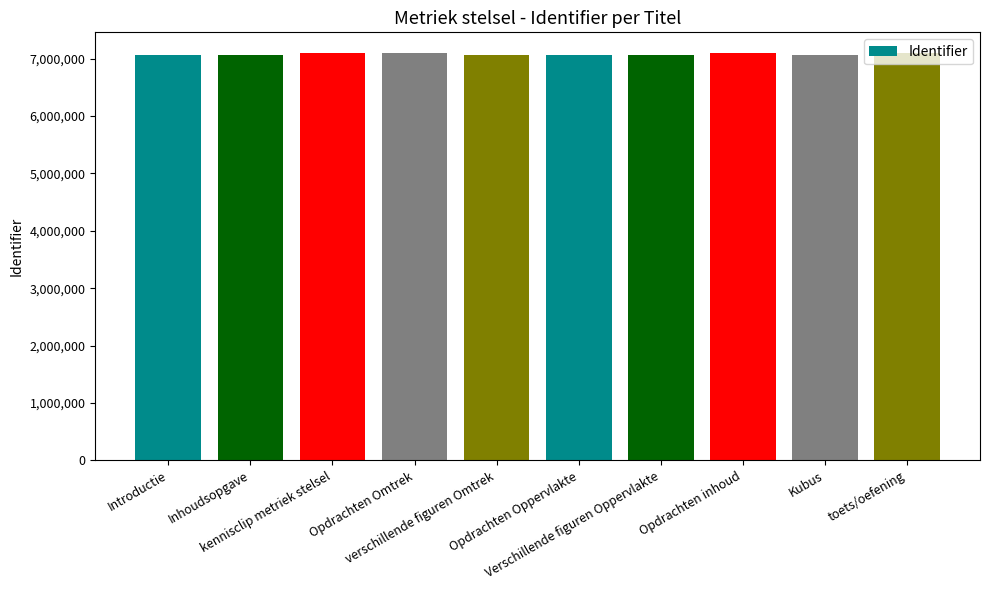

Is it true that the value at kennisclip metriek stelsel is 10341242?

False